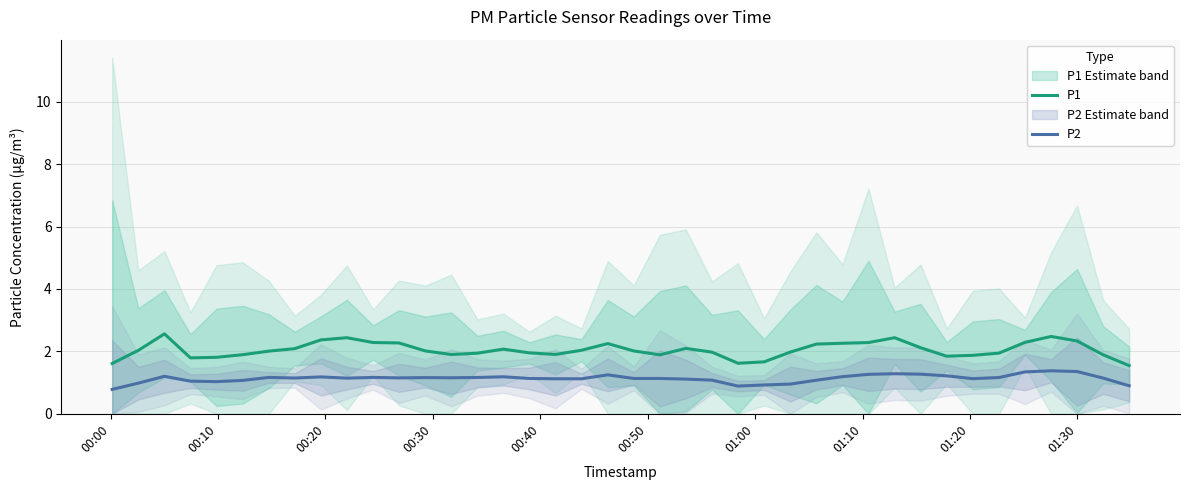

What is the difference between the maximum and minimum values in the P1 series?

1.0